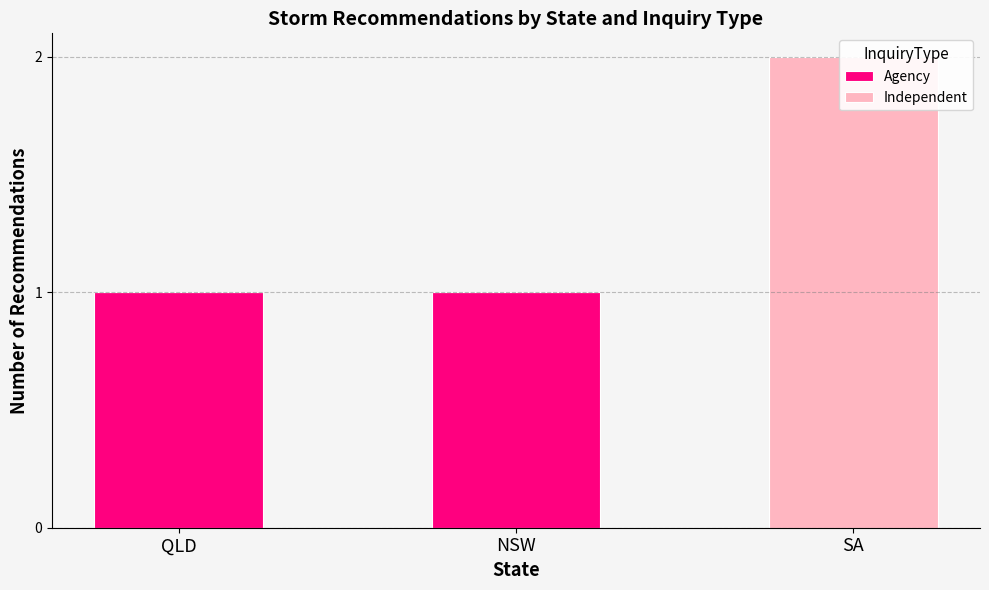

How many values in the Independent series exceed 0?

1